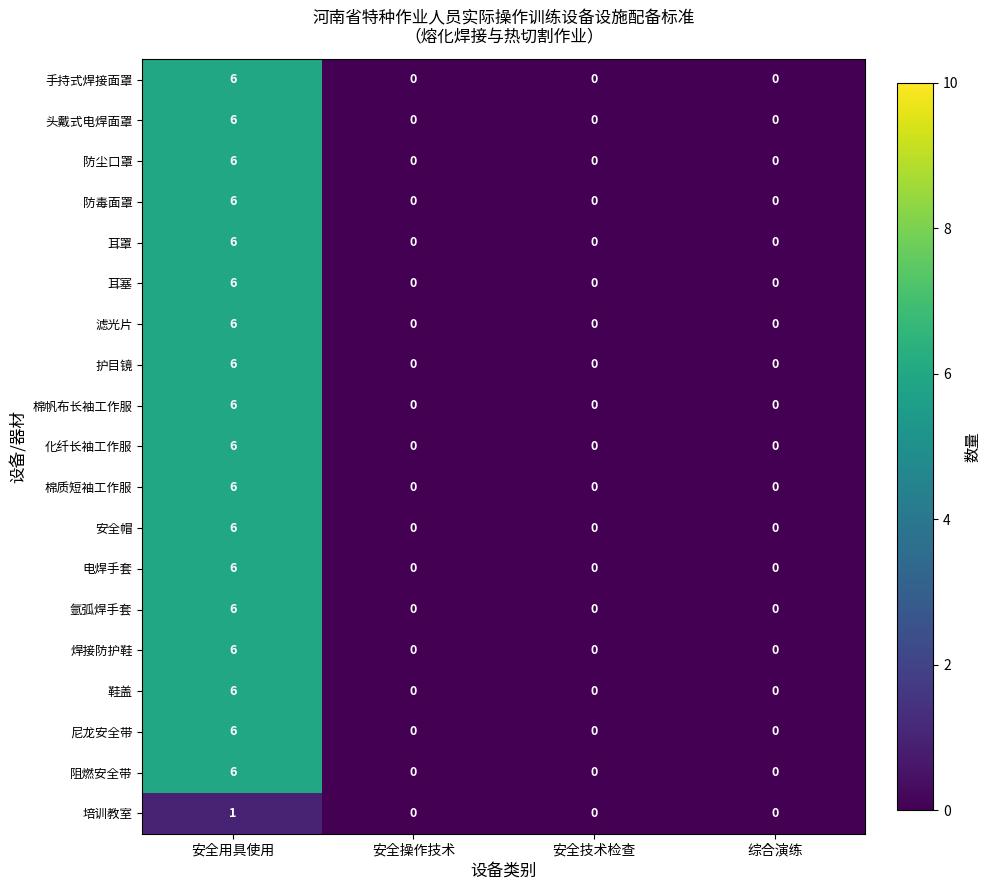

Count the 头戴式电焊面罩 values in the range 0 to 6.

4